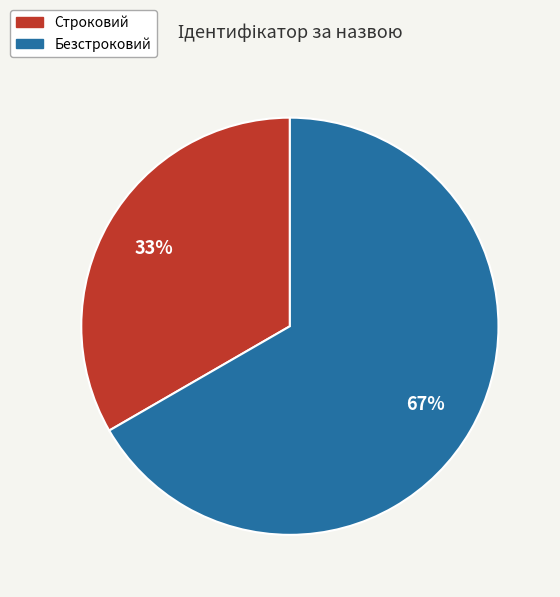

How many slices are in this pie chart?

2